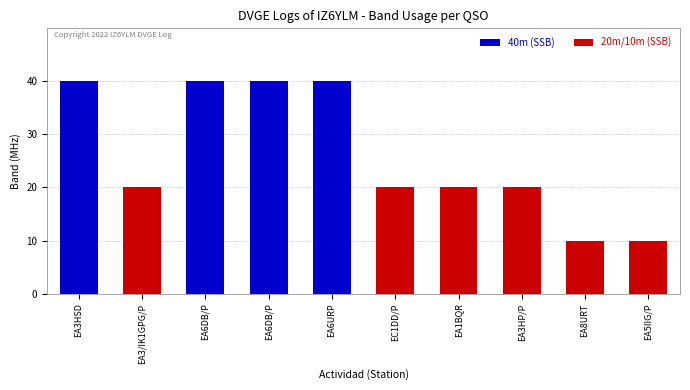

Is it true that the value at EA6DB/P is 40?

True